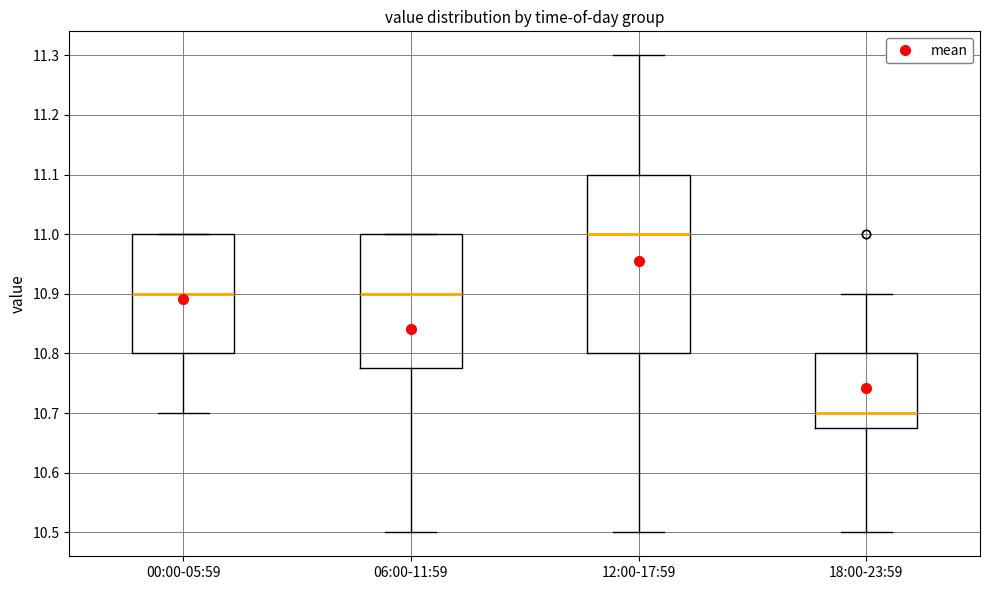

Reading left to right, transcribe this box plot: for each box, give where its median line is, the range the box spans, and where its two whiskers end, as read against the y-axis. The values are not printed on the chart, so give them approximately, as read against the axis.

00:00-05:59: median 10.90, box 10.80 to 11.00, whiskers 10.70 to 11.00
06:00-11:59: median 10.90, box 10.78 to 11.00, whiskers 10.50 to 11.00
12:00-17:59: median 11.00, box 10.80 to 11.10, whiskers 10.50 to 11.30
18:00-23:59: median 10.70, box 10.68 to 10.80, whiskers 10.50 to 10.90